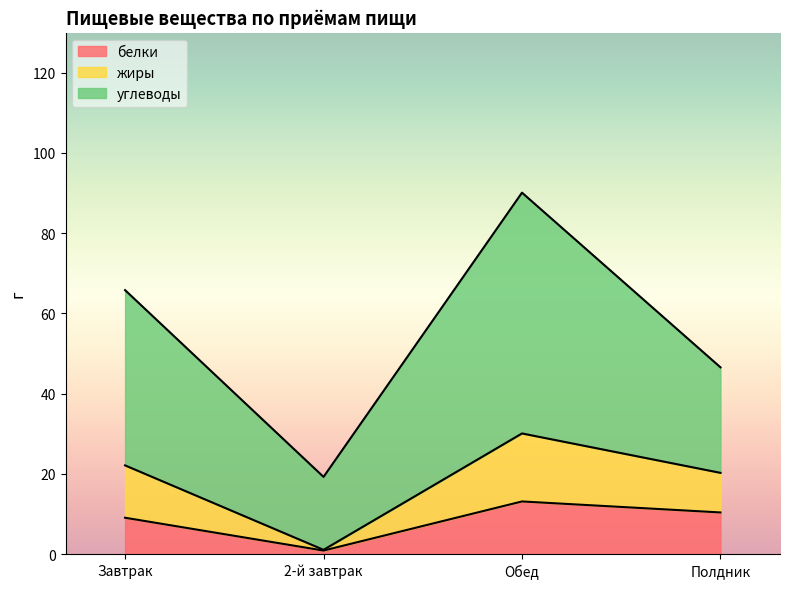

True or false: белки and жиры intersect in this chart.

False